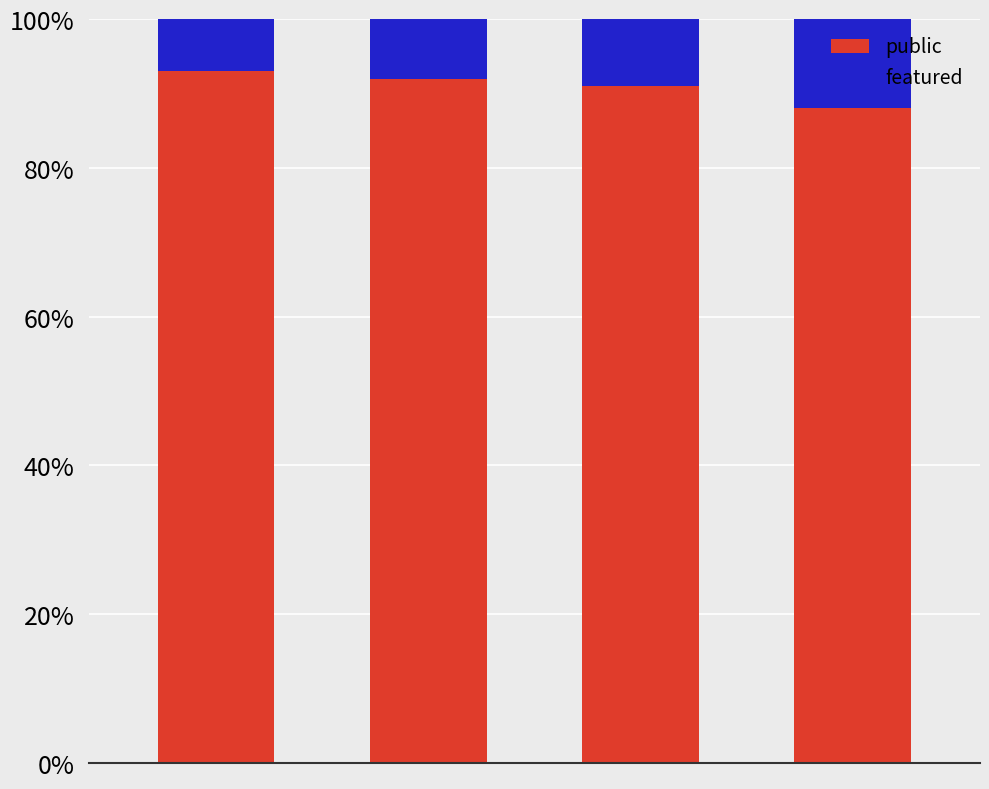

Reading left to right, what are the values for public?

93	92	91	88